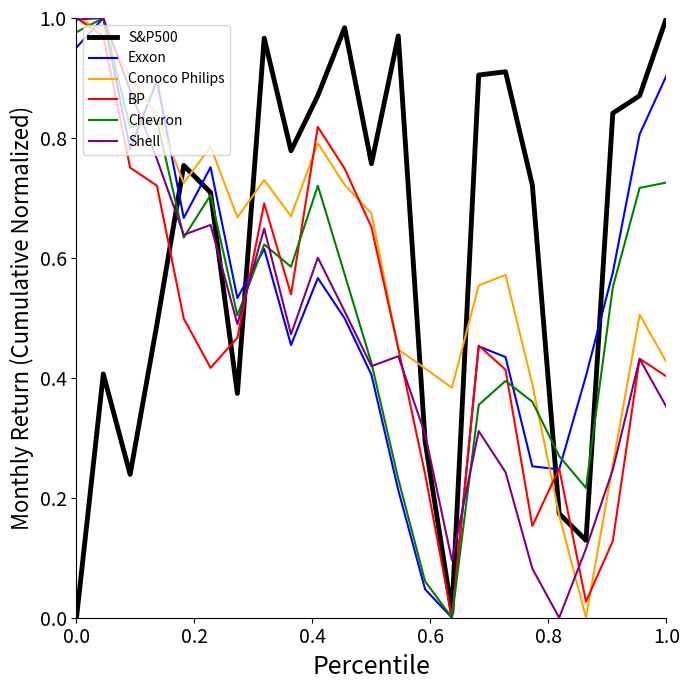

After their last crossing, which series has the higher values: Conoco Philips or Exxon?

Exxon